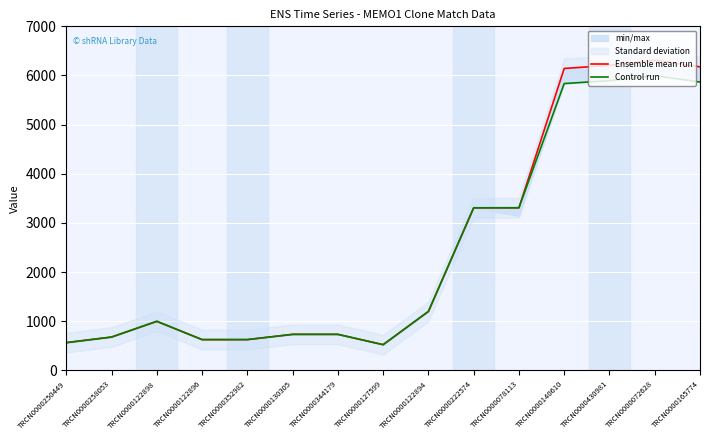

What is the sum of the Ensemble mean run values at TRCN0000078113 and TRCN0000352982?

3936.0